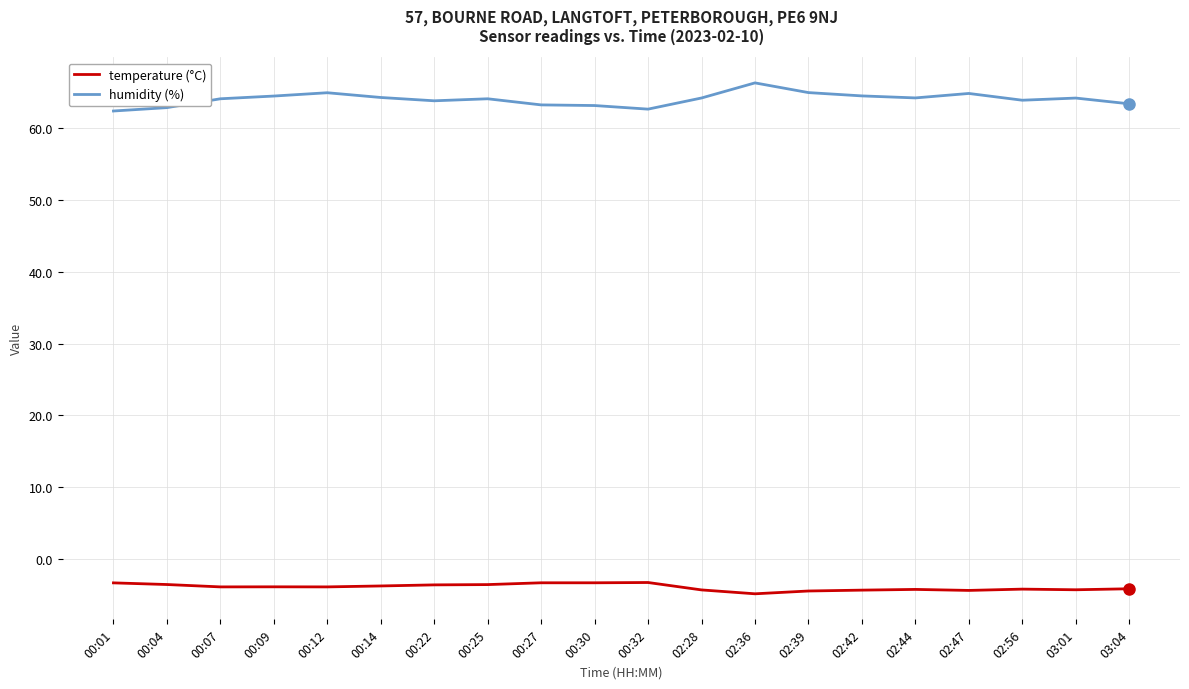

What is the sum of the humidity (%) values at 02:36 and 02:44?

130.4